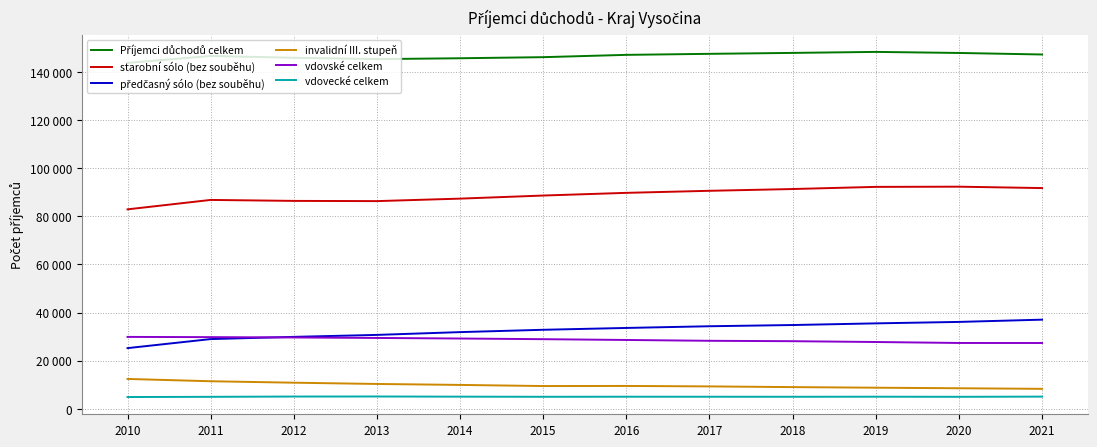

Does the chart display data point markers on the line(s)?

No